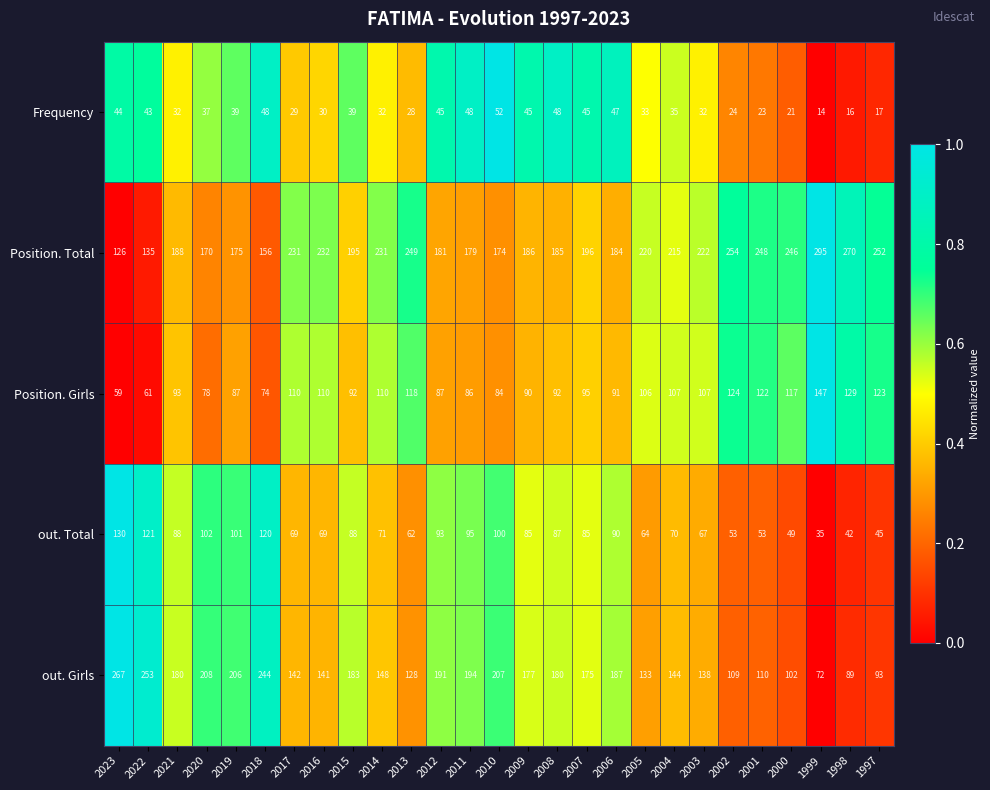

List the series in order of their peak value, highest first.

Position. Total, out. Girls, Position. Girls, out. Total, Frequency